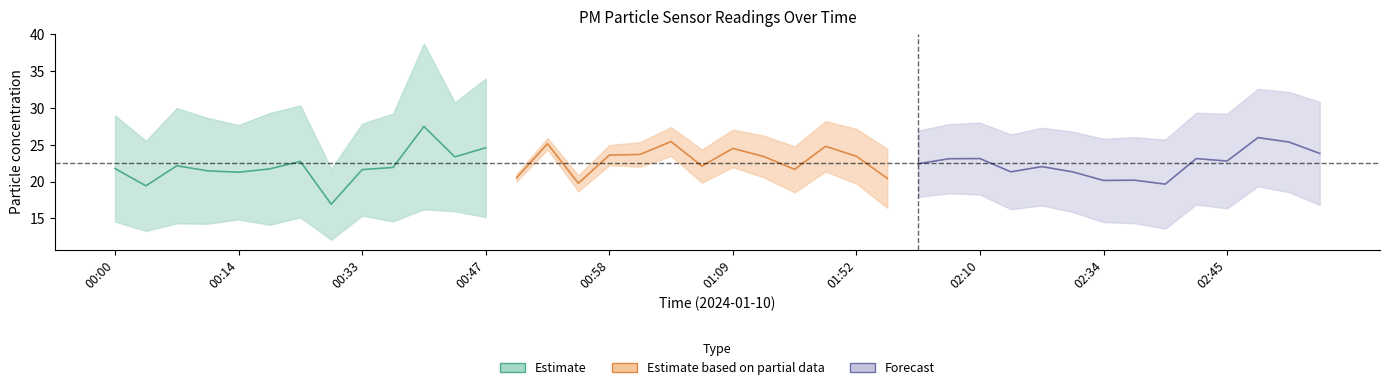

True or false: P2 and P1 intersect in this chart.

False